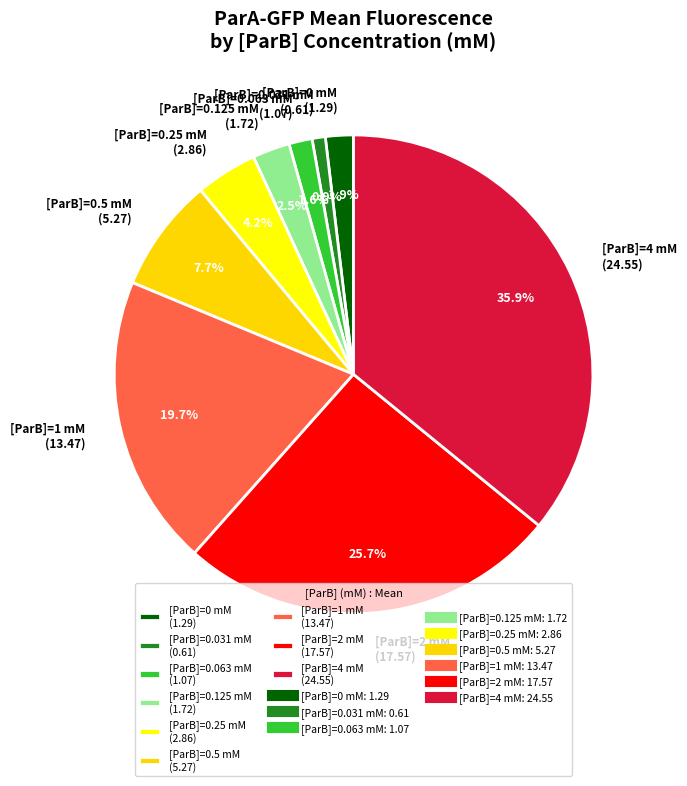

What is the largest slice in the pie chart?

[ParB]=4 mM (24.55)